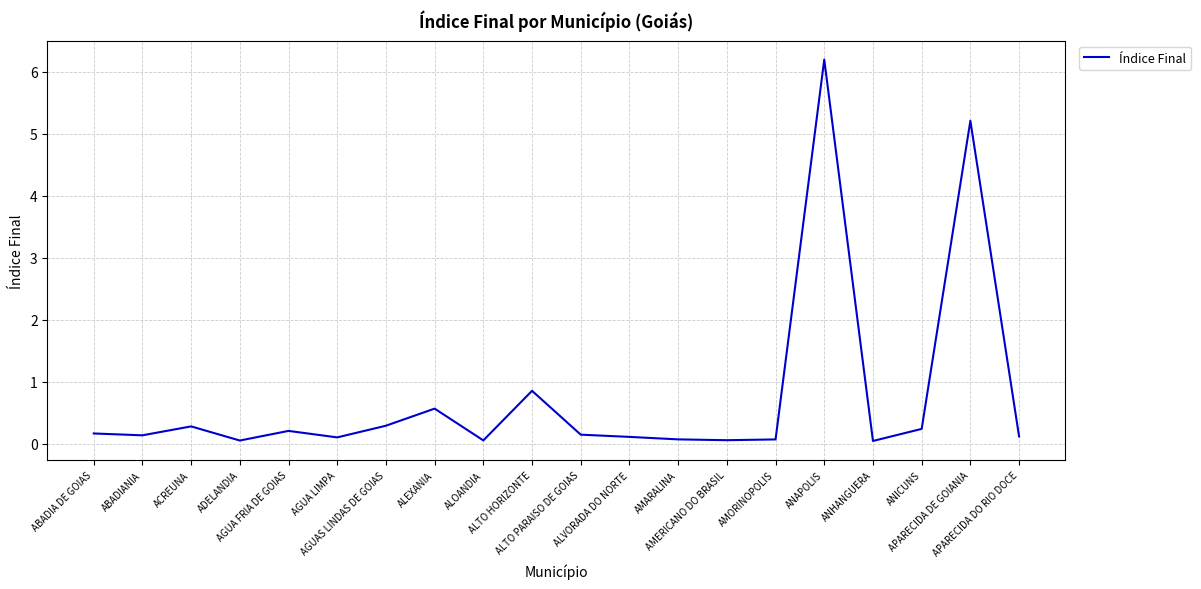

What is the maximum value shown in the chart?

6.2